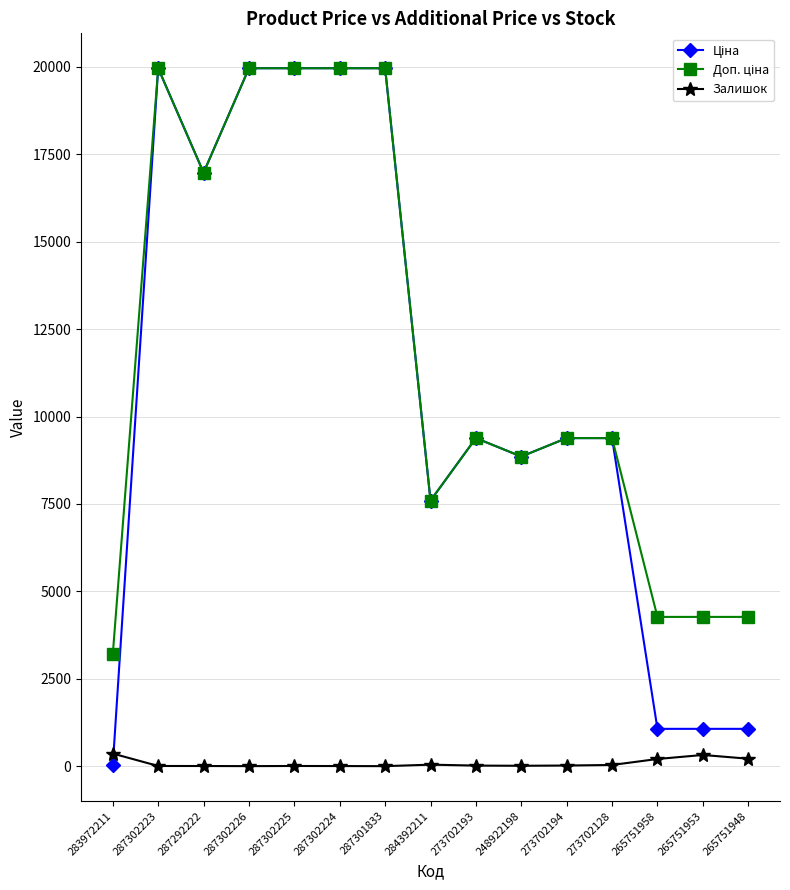

How many lines are shown in the chart?

3